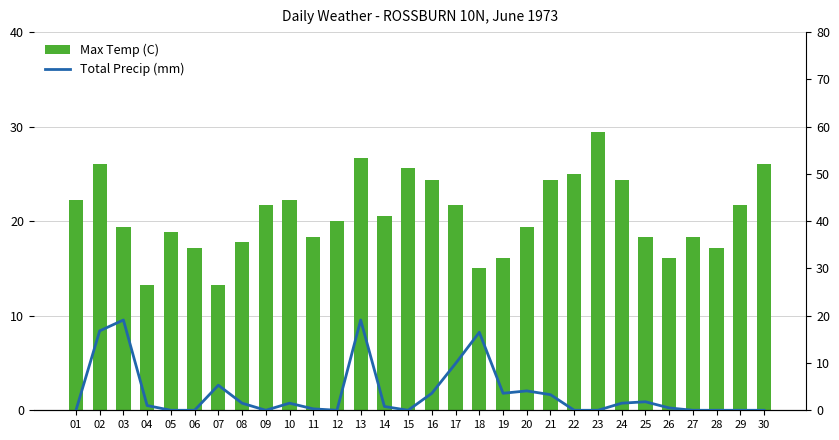

What is the total value across all series at 30?

26.1